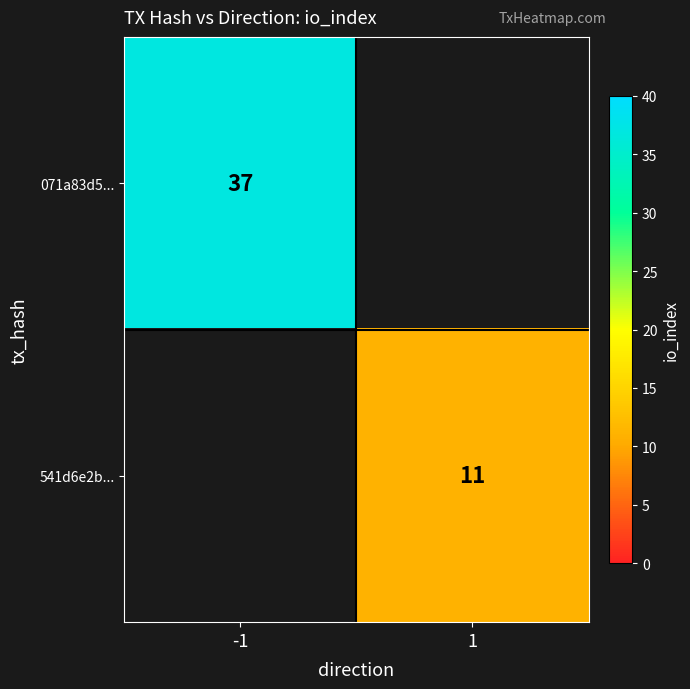

The 541d6e2b... series shows 7.7 at 1. True or false?

False